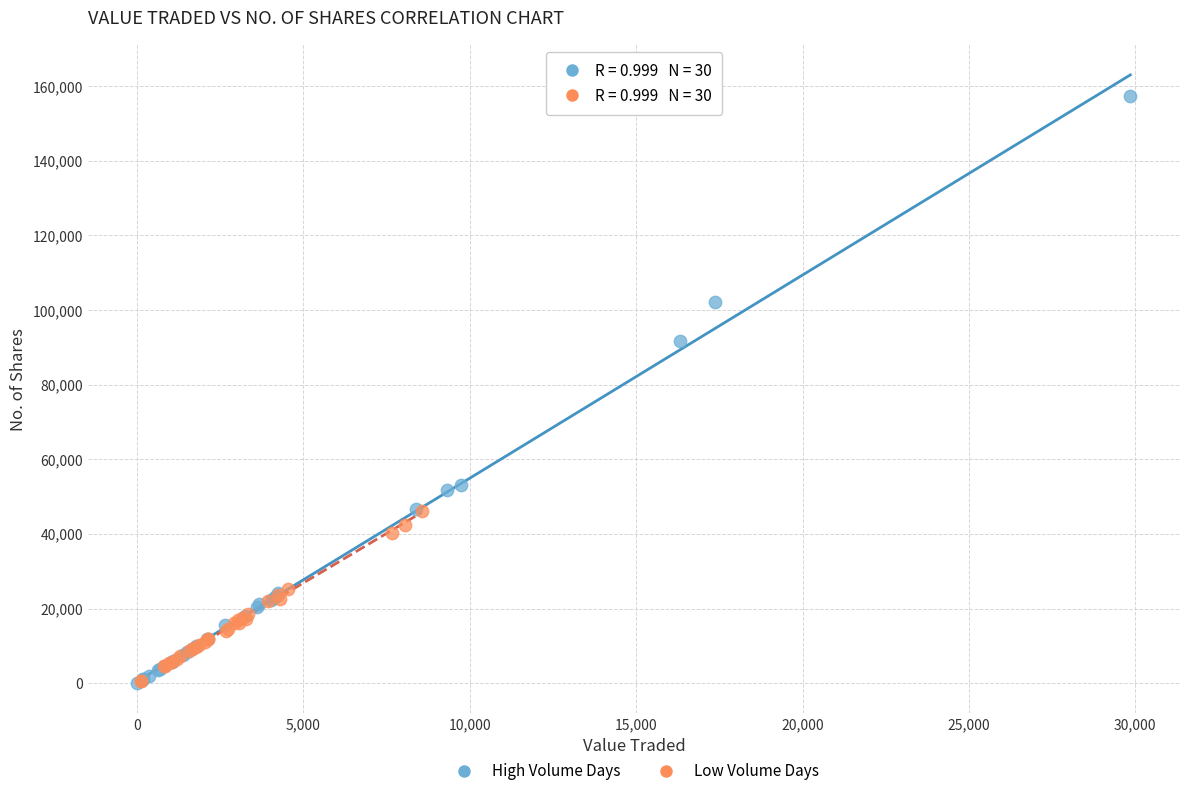

Which series has the largest Y range (max minus min)?

High Volume Days